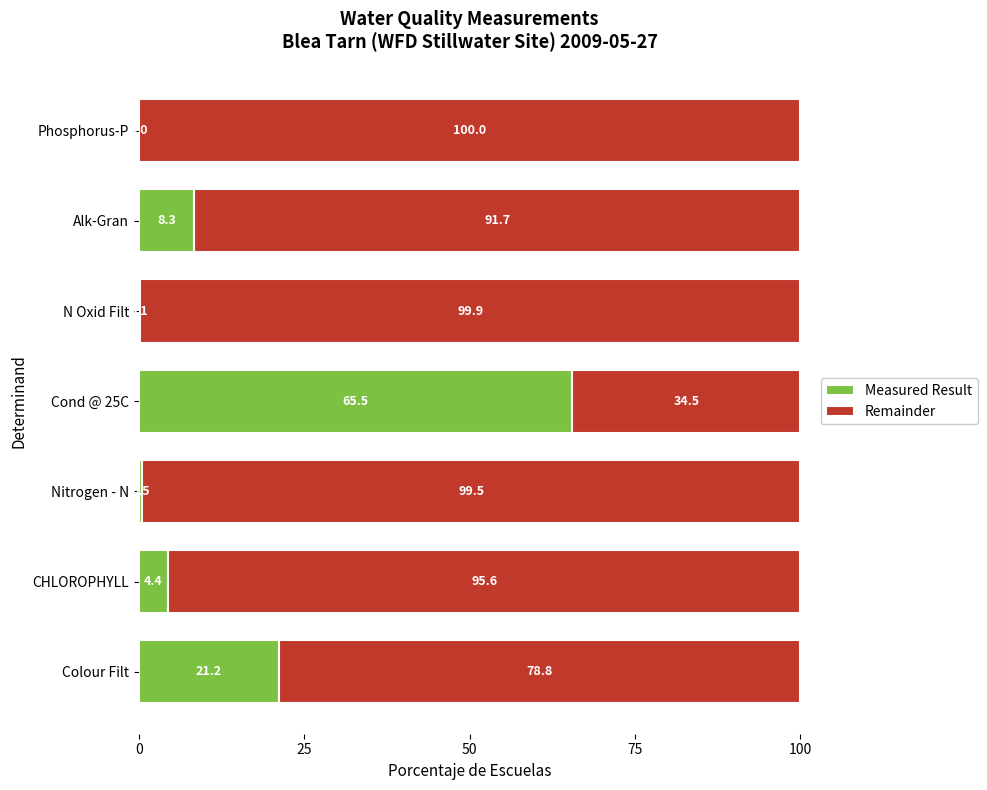

Is it true that Measured Result equals 0.1 at N Oxid Filt?

True